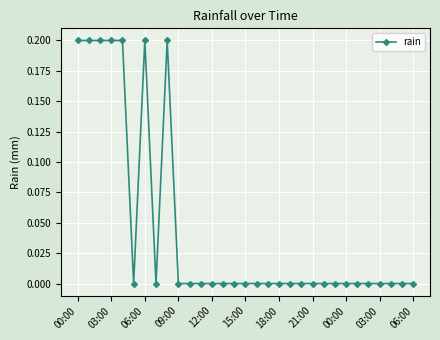

What is the sum of all values?

1.4